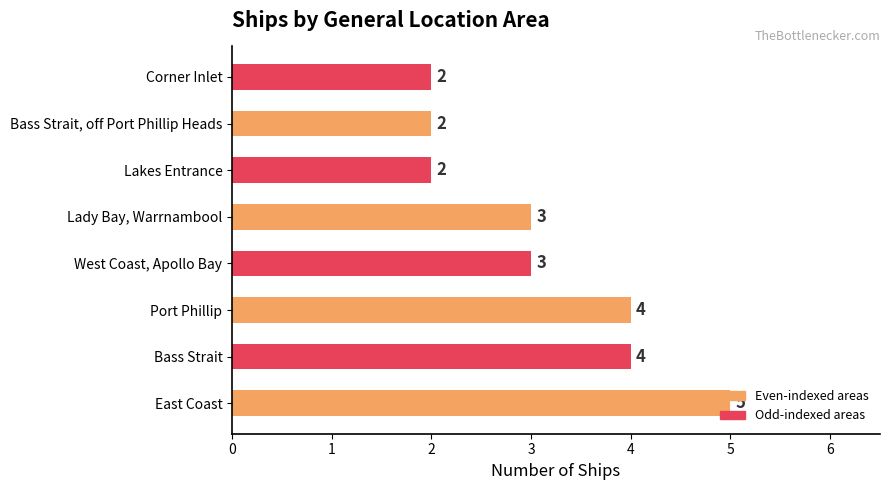

What is the ratio of the value at Bass Strait, off Port Phillip Heads to the value at Lady Bay, Warrnambool?

0.7